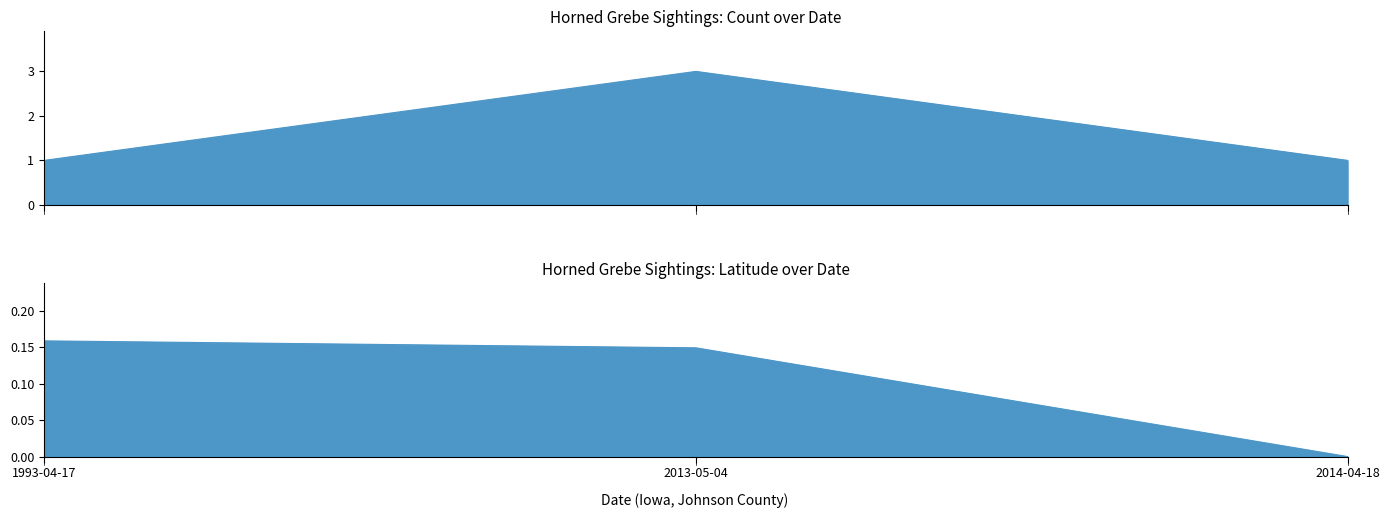

Between 1993-04-17 and 2013-05-04, which series saw the biggest shift?

Count